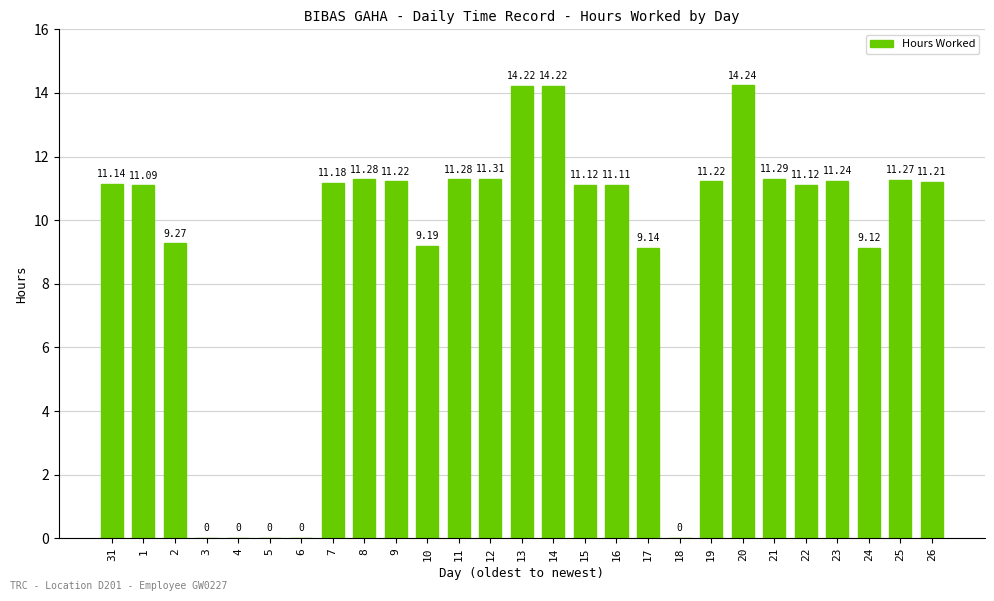

What is the sum of the values at 31 and 1?

22.2